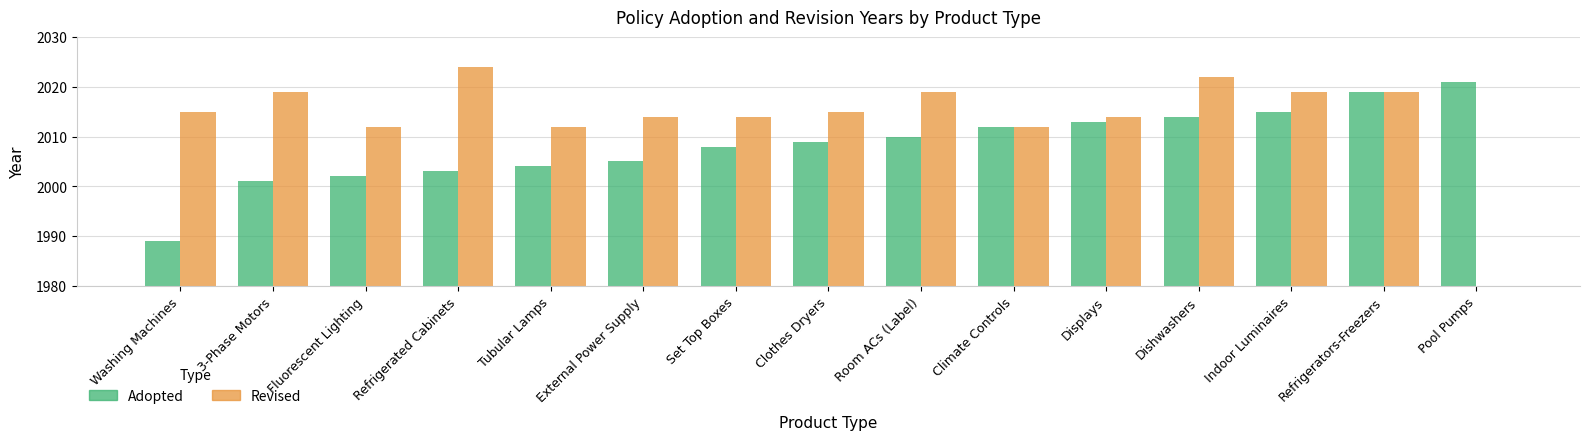

At which category is the sum across all series the highest?

Refrigerators-Freezers